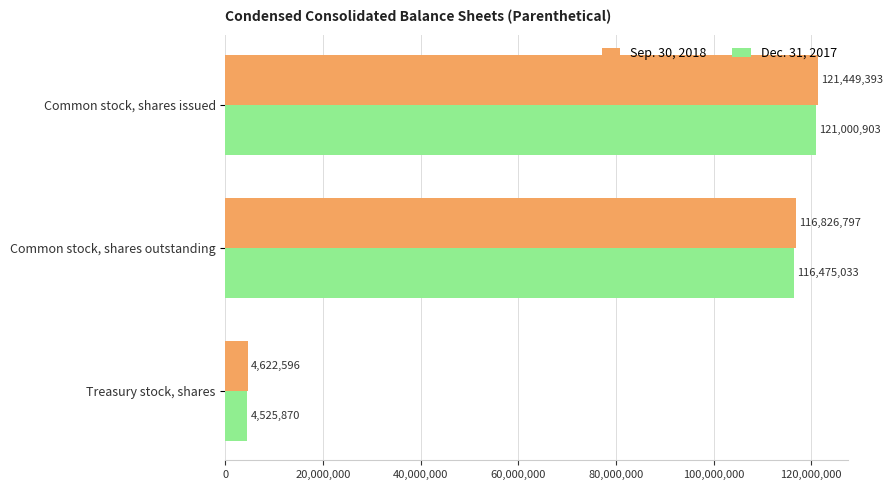

Which series has the largest range (max minus min)?

Sep. 30, 2018